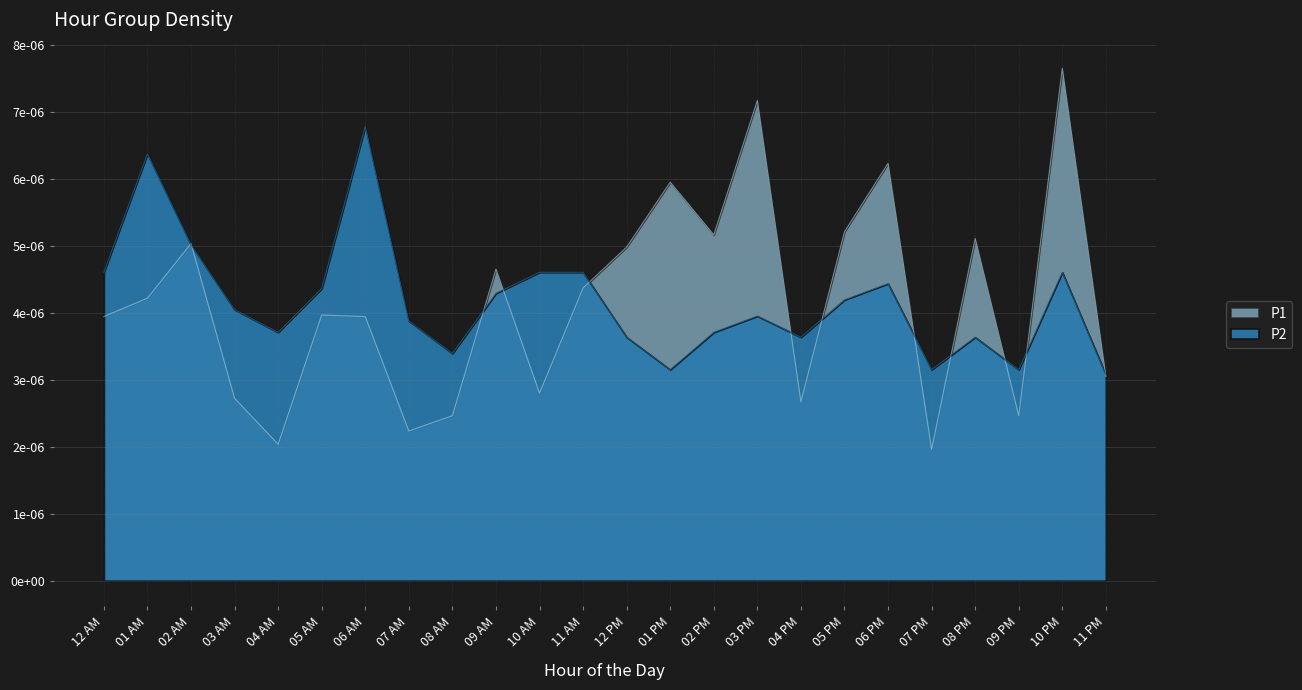

Reading left to right, what are all the values shown in this chart?

P1: 0.0	0.0	0.0	0.0	0.0	0.0	0.0	0.0	0.0	0.0	0.0	0.0	0.0	0.0	0.0	0.0	0.0	0.0	0.0	0.0	0.0	0.0	0.0	0.0
P2: 0.0	0.0	0.0	0.0	0.0	0.0	0.0	0.0	0.0	0.0	0.0	0.0	0.0	0.0	0.0	0.0	0.0	0.0	0.0	0.0	0.0	0.0	0.0	0.0